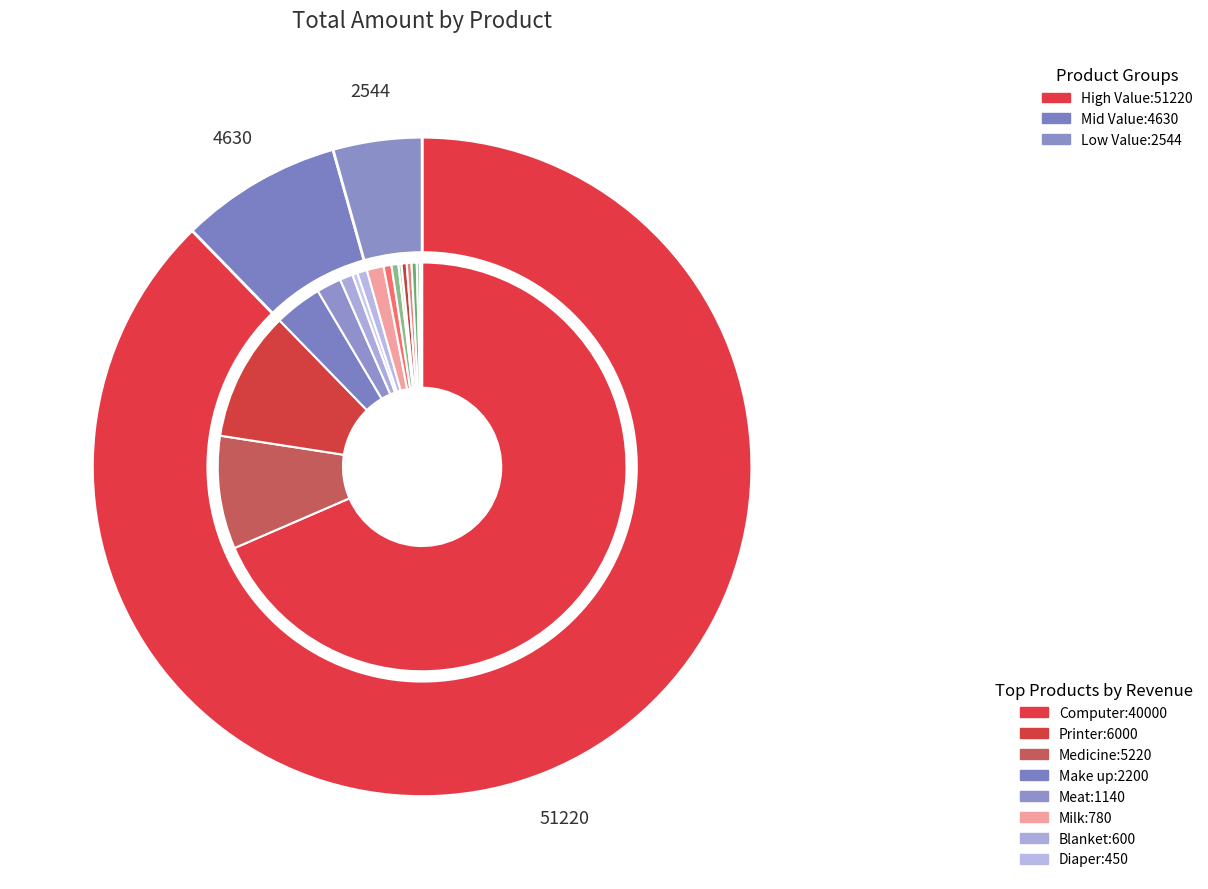

What is the change in value from Diaper to Milk?

+330